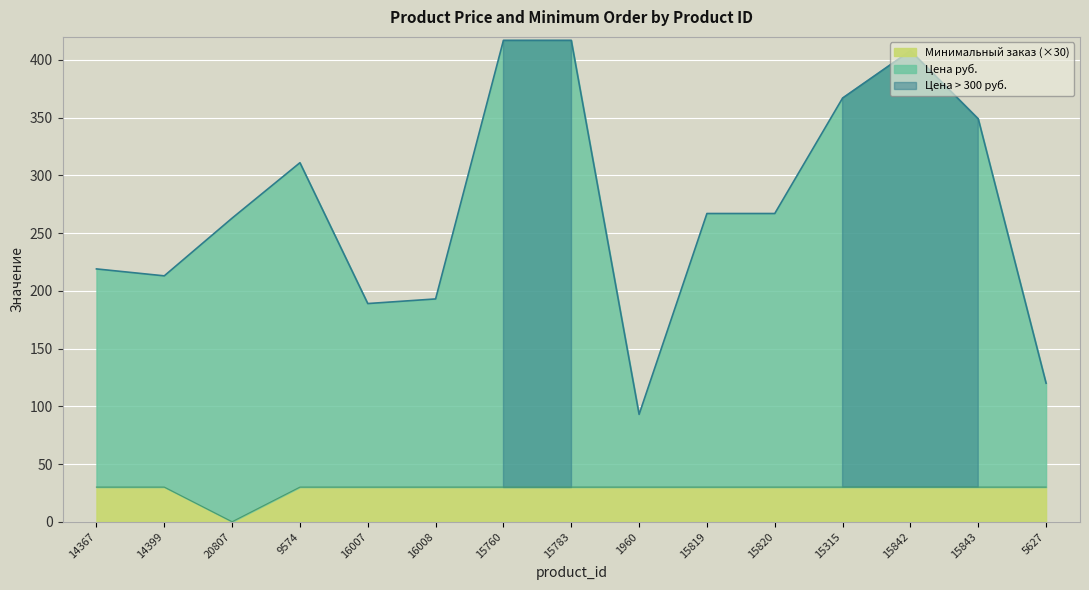

Where is the first local minimum for Минимальный заказ?

20807